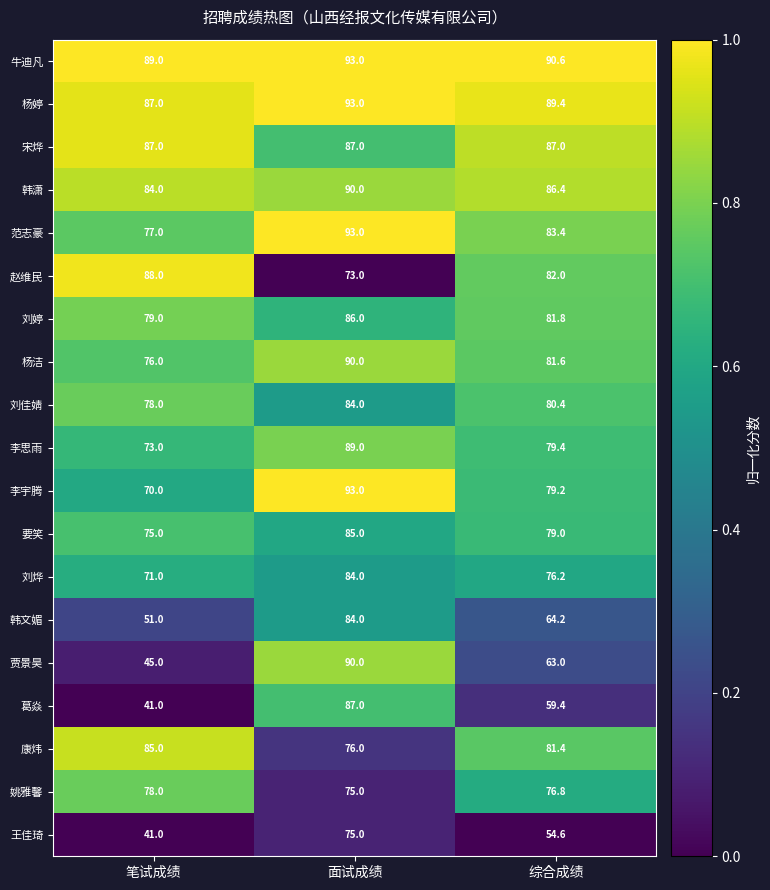

How many categories are shown in the chart?

3